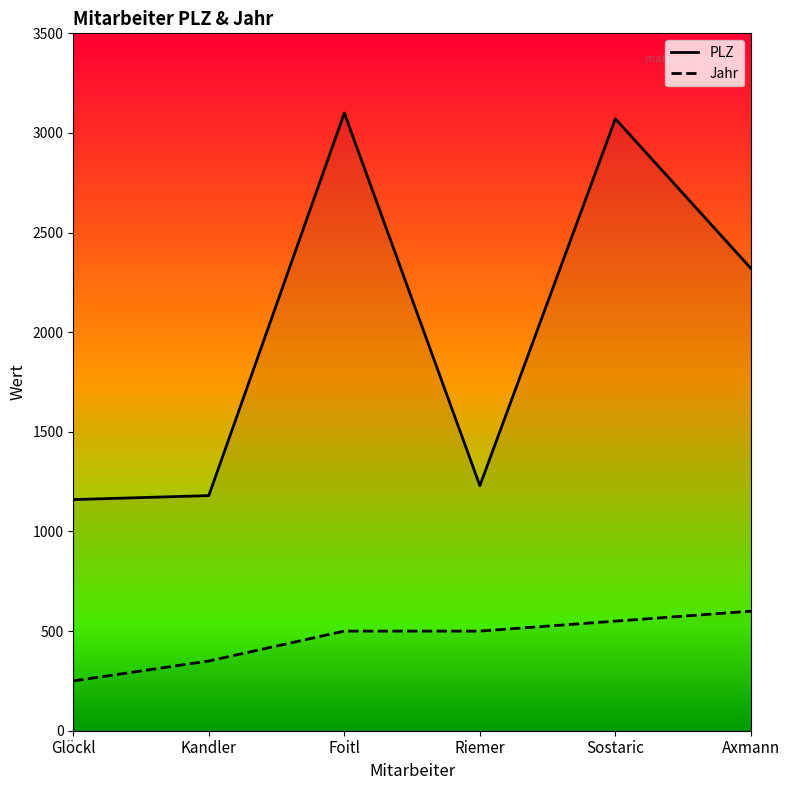

True or false: Jahr and PLZ cross at least once.

False